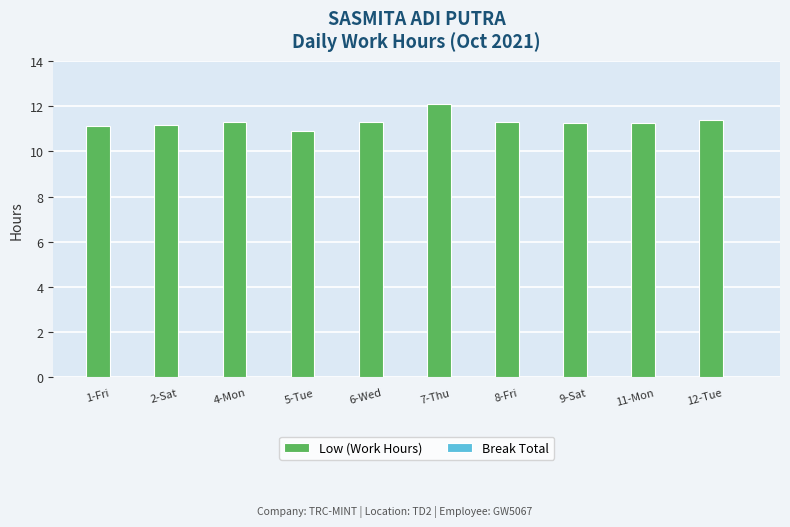

What is the label of the 3rd bar from the left?

4-Mon